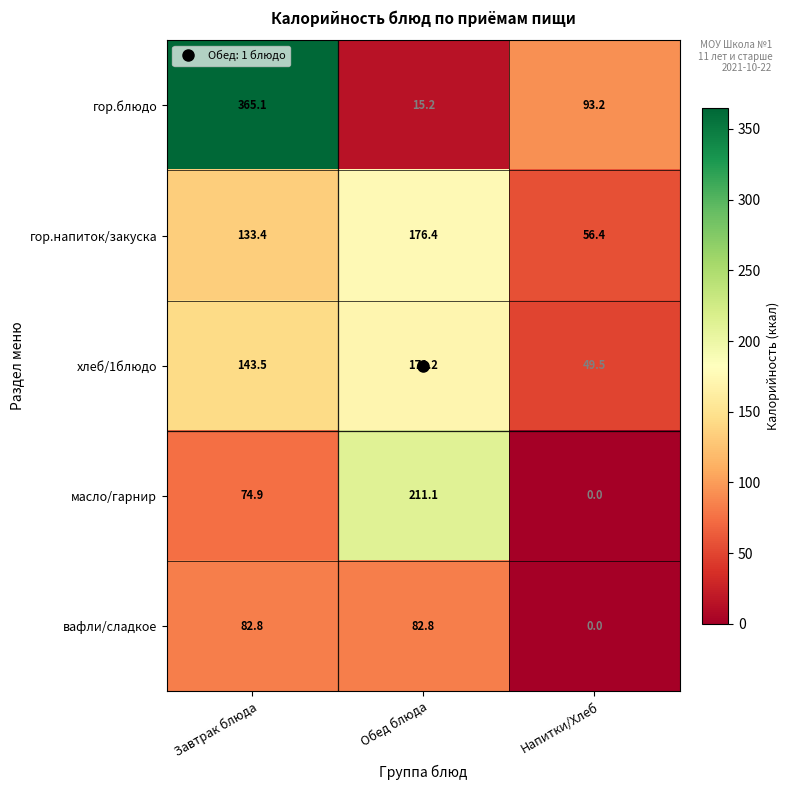

At which label does гор.блюдо first exceed 93?

Завтрак блюда